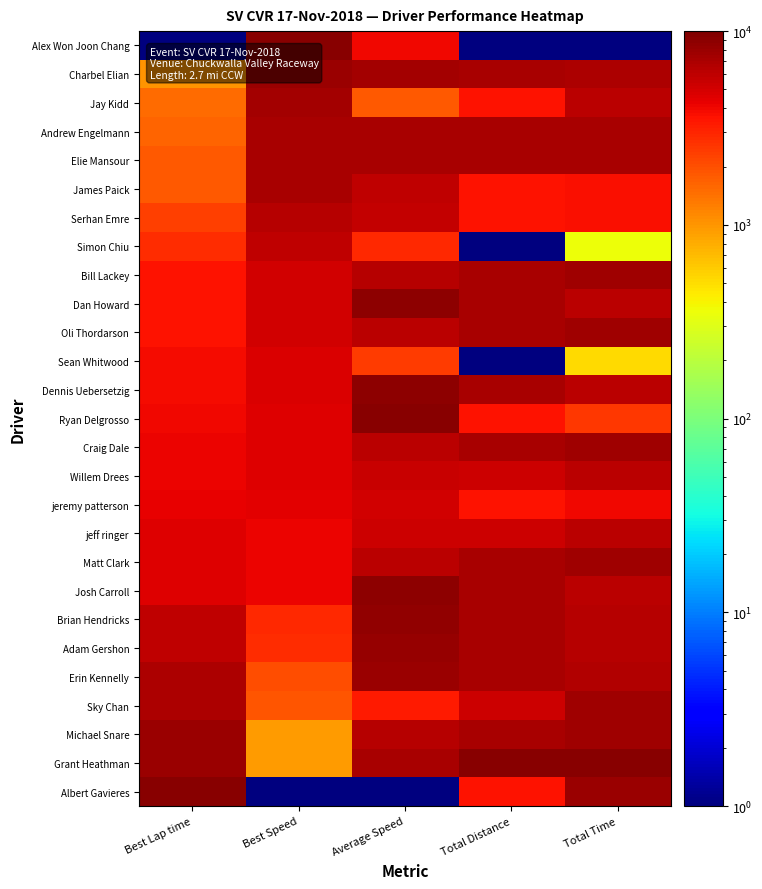

How many series are shown in this chart?

27